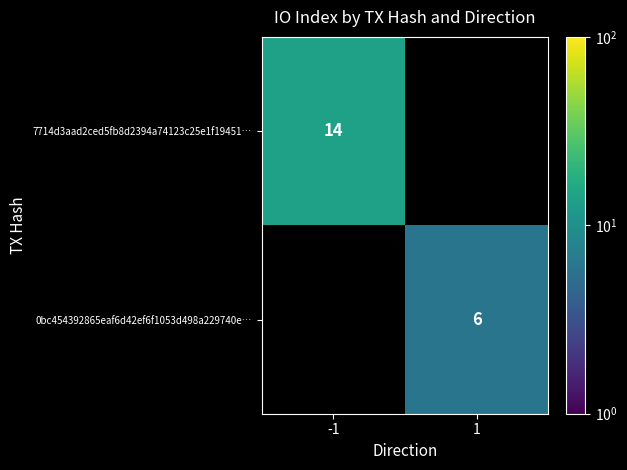

The value of 0bc454392865eaf6d42ef6f1053d498a229740e… at 1 is 4. True or false?

False